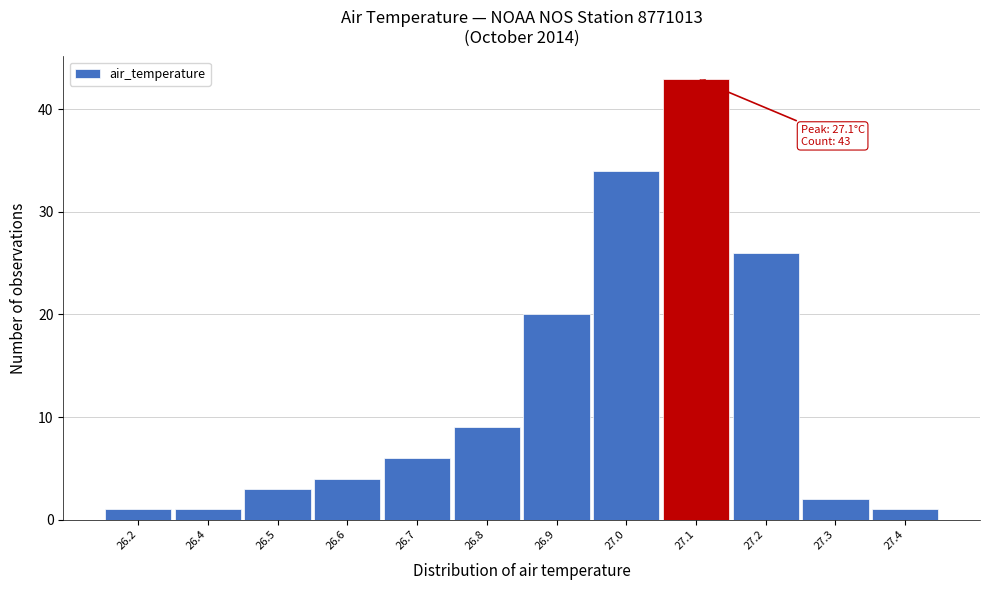

Reading left to right, list all the values displayed in this chart.

26.2=1	26.4=1	26.5=3	26.6=4	26.7=6	26.8=9	26.9=20	27.0=34	27.1=43	27.2=26	27.3=2	27.4=1